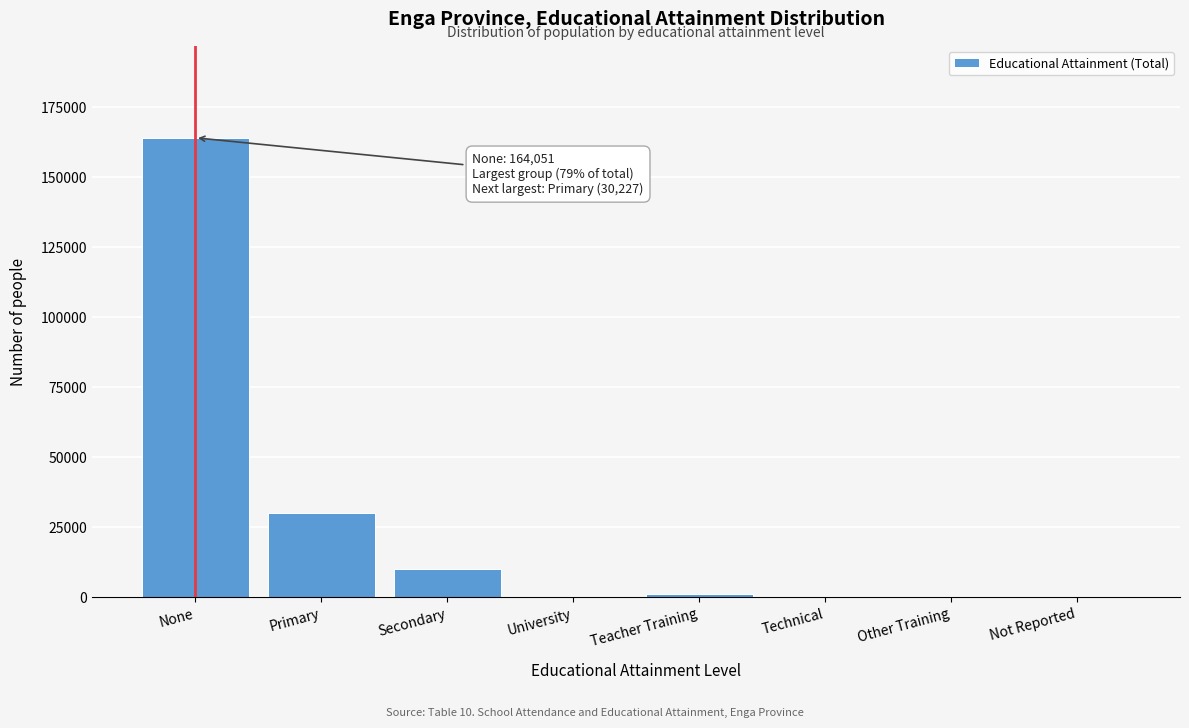

What is the sum of all values?

206863